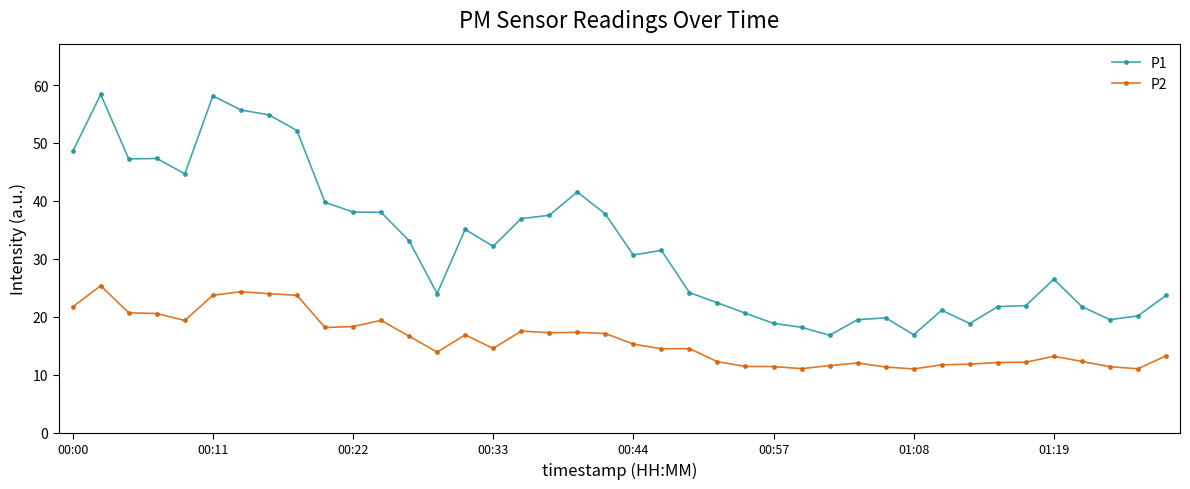

How many series are shown in this chart?

2